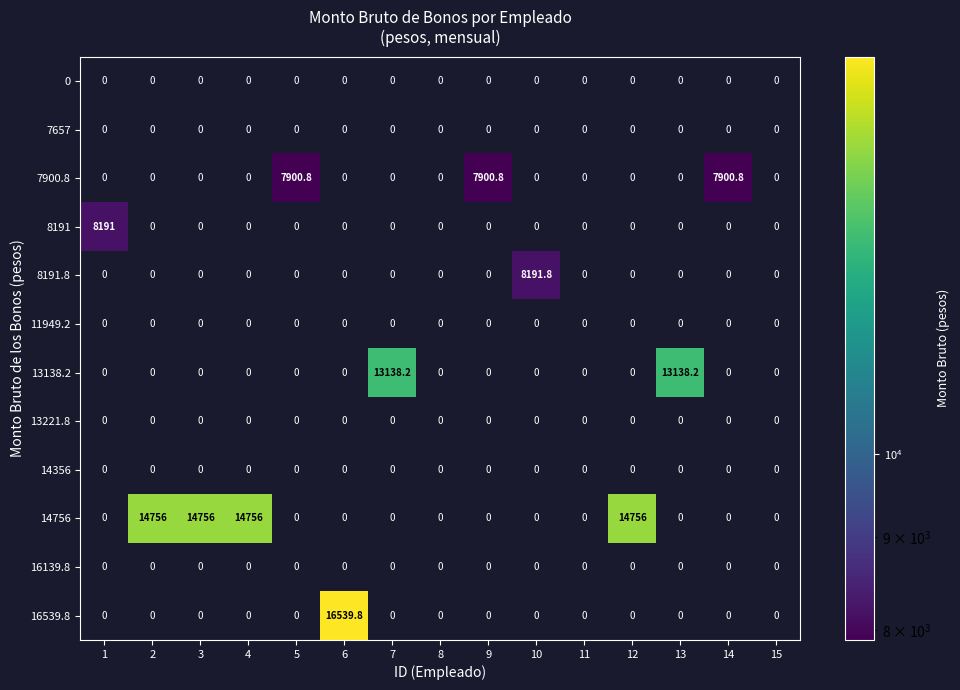

What is the greatest value displayed?

16539.8